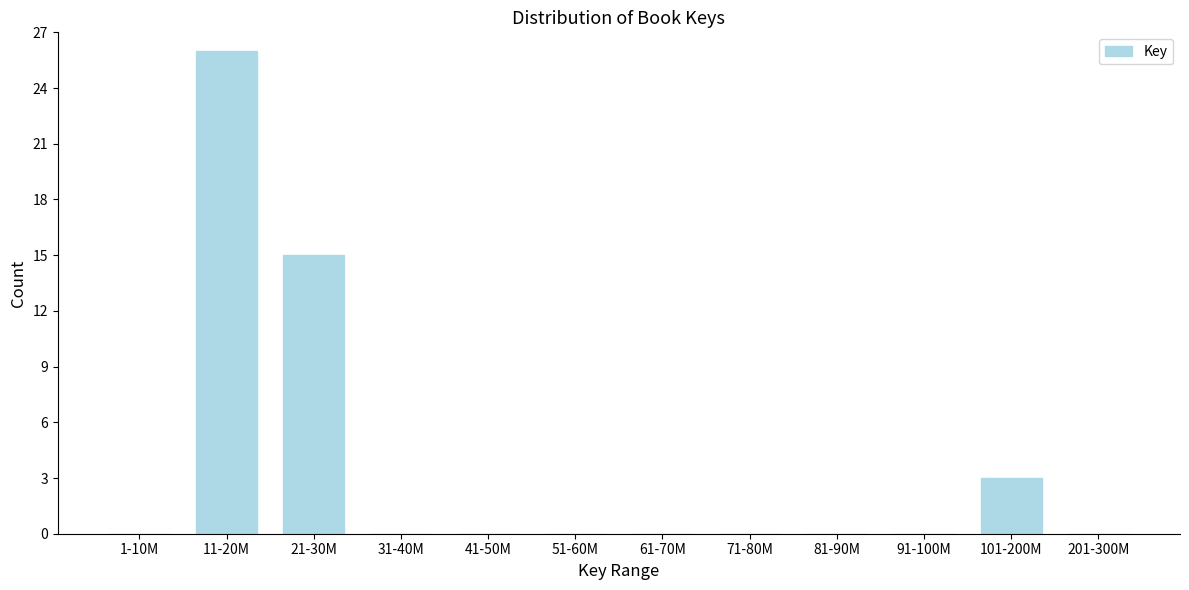

Reading right to left, list all the values displayed in this chart.

201-300M=0	101-200M=3	91-100M=0	81-90M=0	71-80M=0	61-70M=0	51-60M=0	41-50M=0	31-40M=0	21-30M=15	11-20M=26	1-10M=0